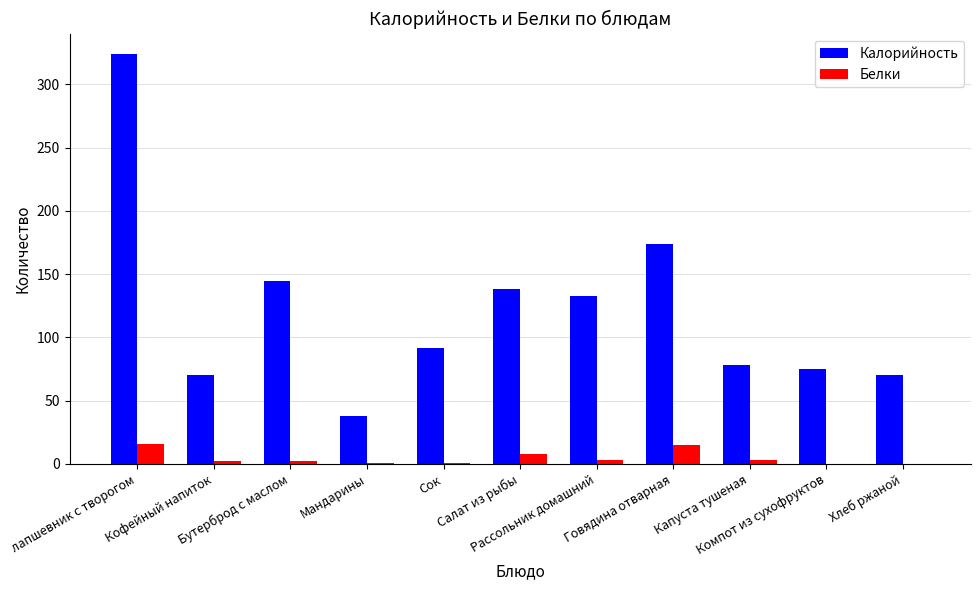

Which series has the largest total across all categories?

Калорийность